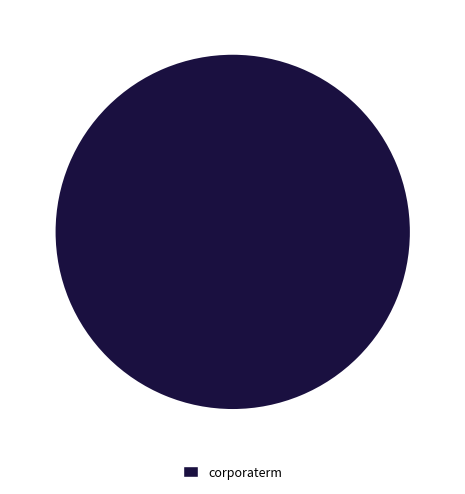

True or false: corporaterm accounts for 93% of the total.

False